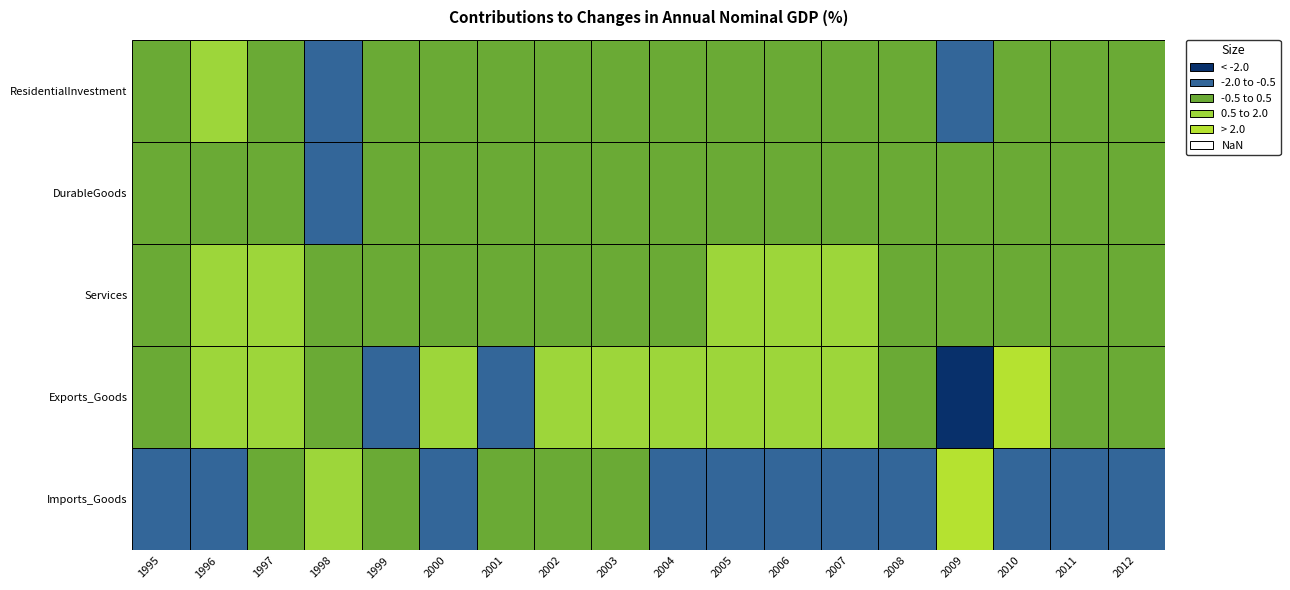

At DurableGoods, list the series in order from largest to smallest.

2010, 1995, 2000, 2001, 2003, 1996, 1999, 2004, 2005, 2008, 2012, 1997, 2002, 2006, 2007, 2011, 2009, 1998